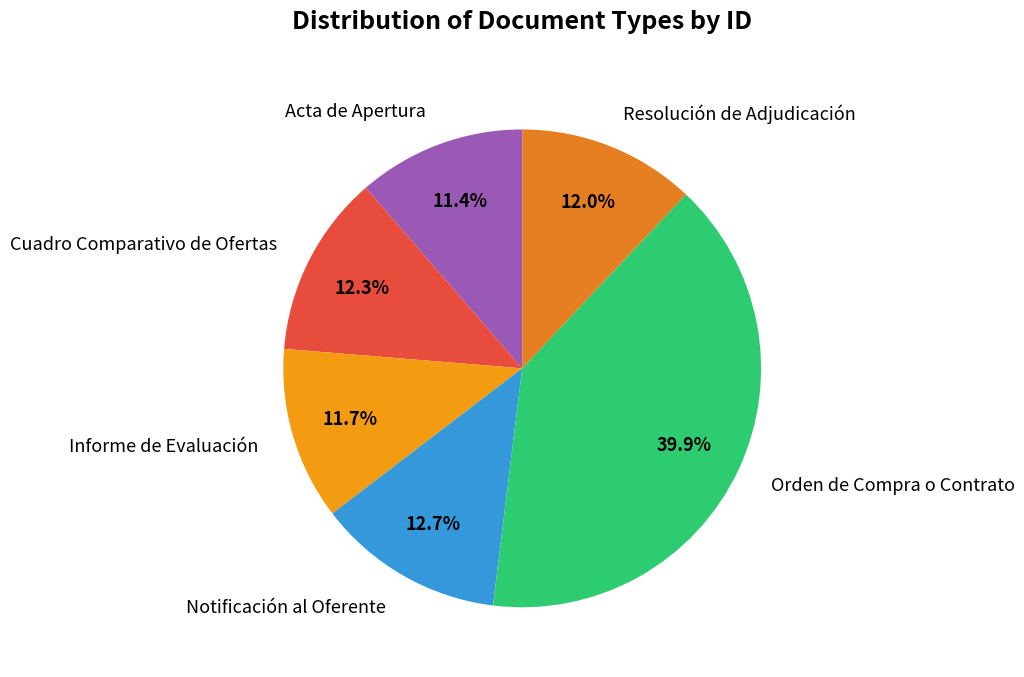

Is it true that Orden de Compra o Contrato is 40% of the pie?

True